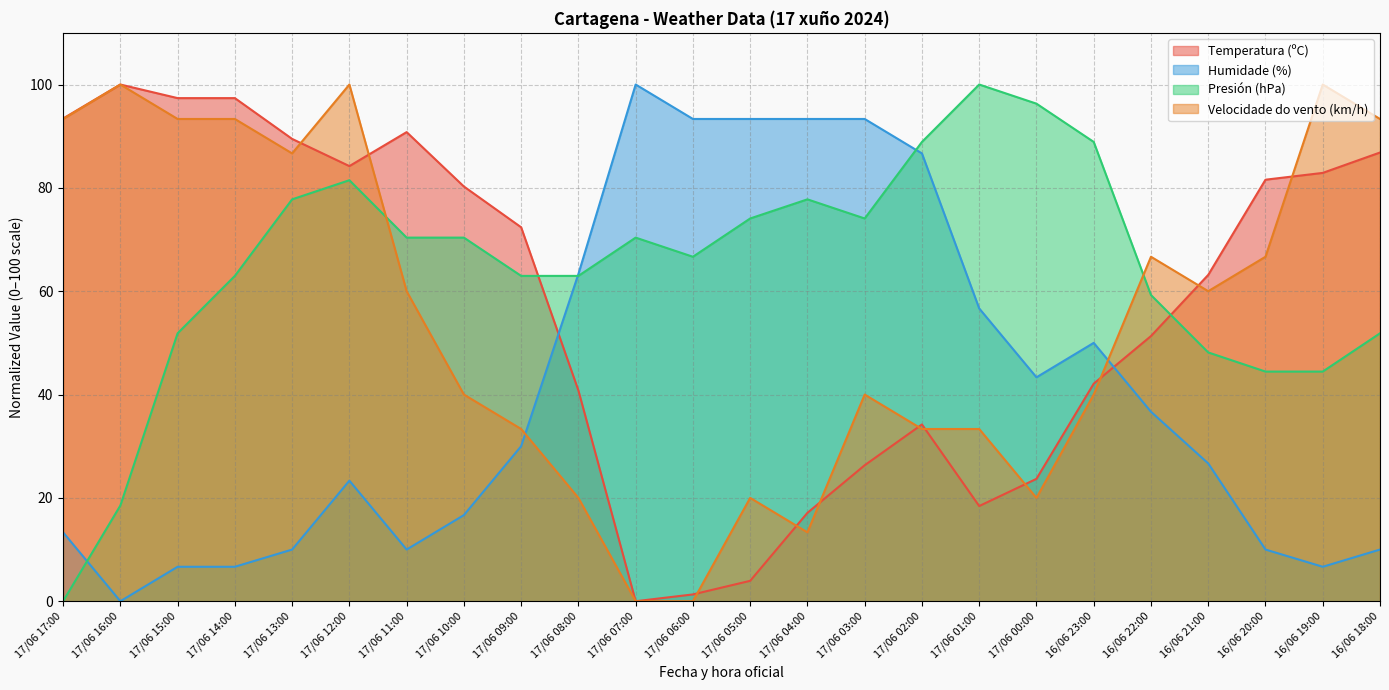

At which category does Humidade (%) reach its first local peak?

17/06 12:00